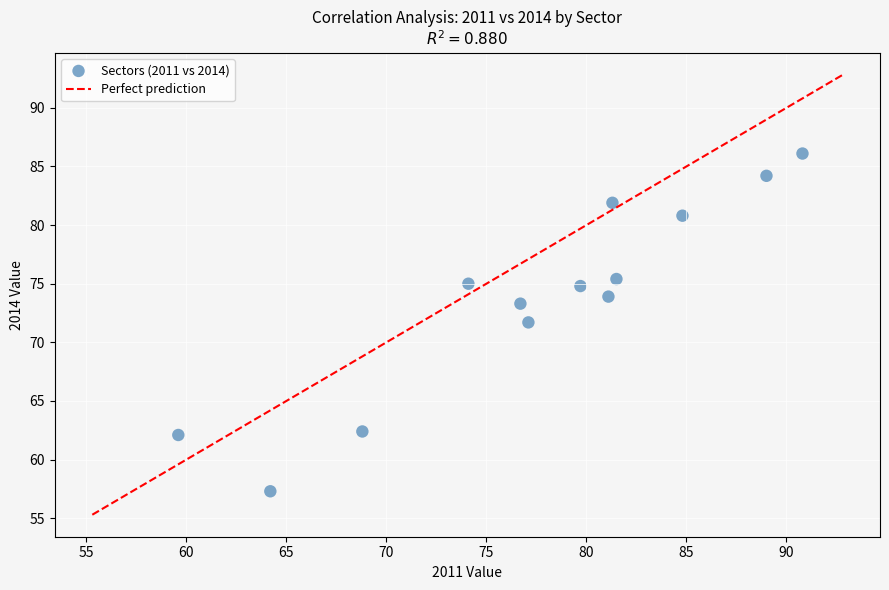

What is the range of Y values (max minus min)?

28.8